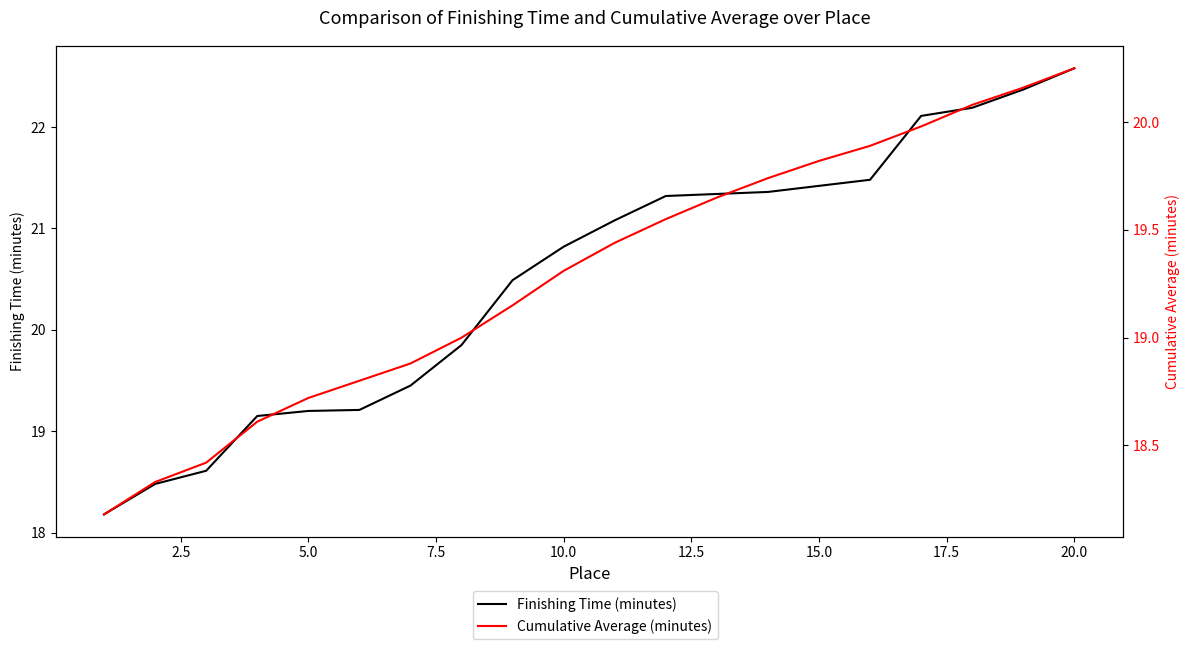

What is the minimum value shown in the chart?

18.2